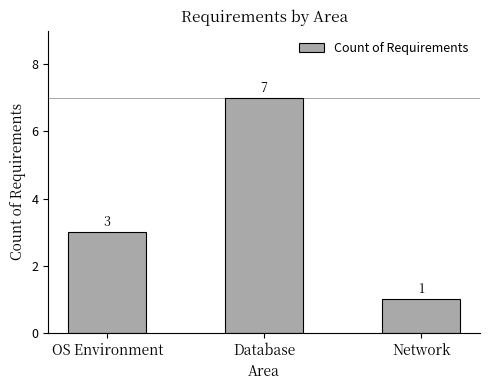

Reading left to right, transcribe all the data shown in this chart.

OS Environment=3	Database=7	Network=1